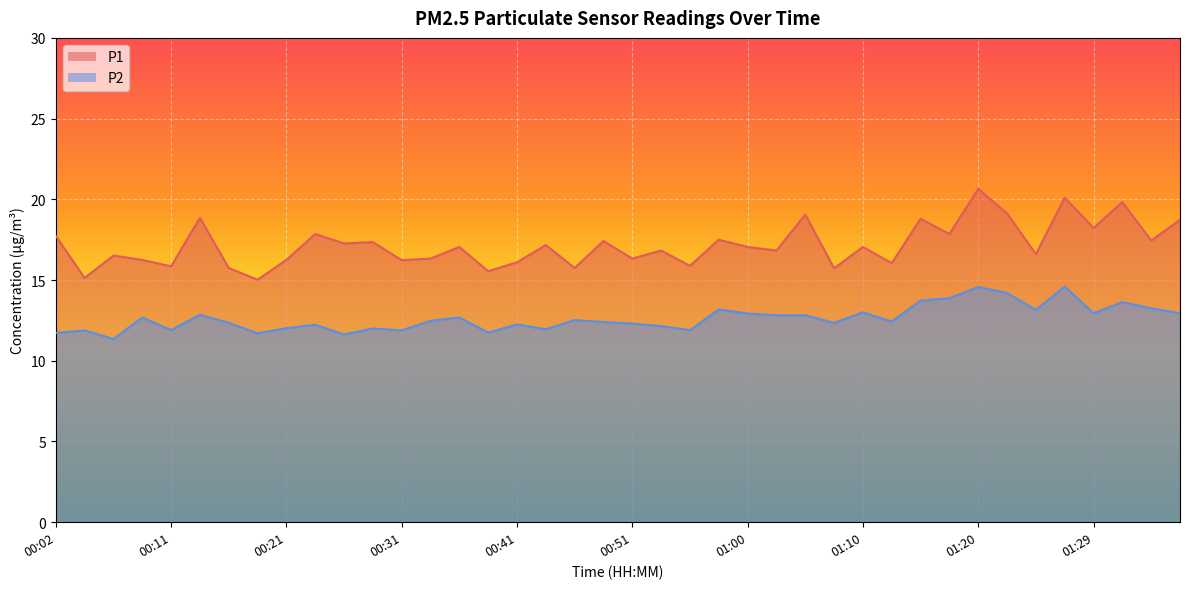

What is the average value of the P2 series?

12.6